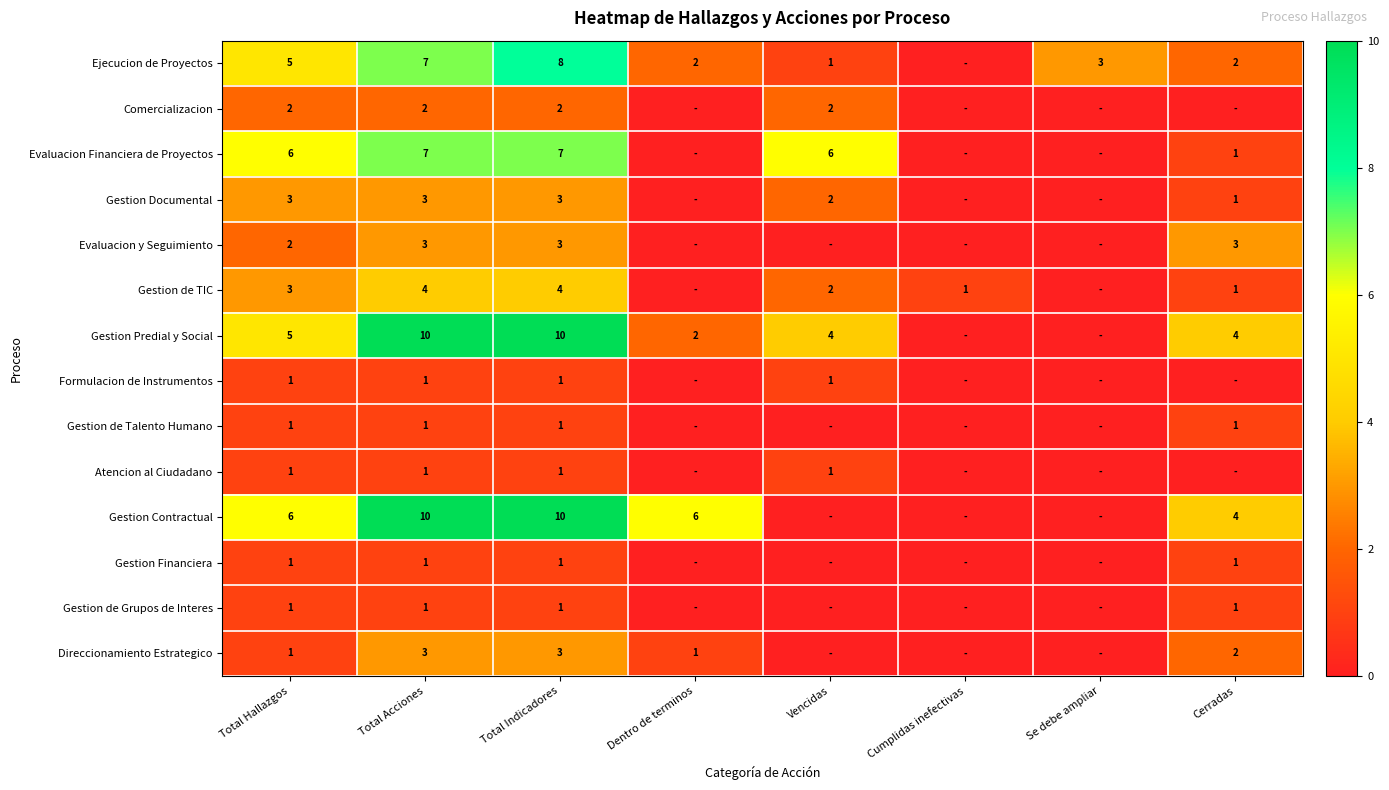

The Gestion Financiera series shows 1 at Total Indicadores. True or false?

True